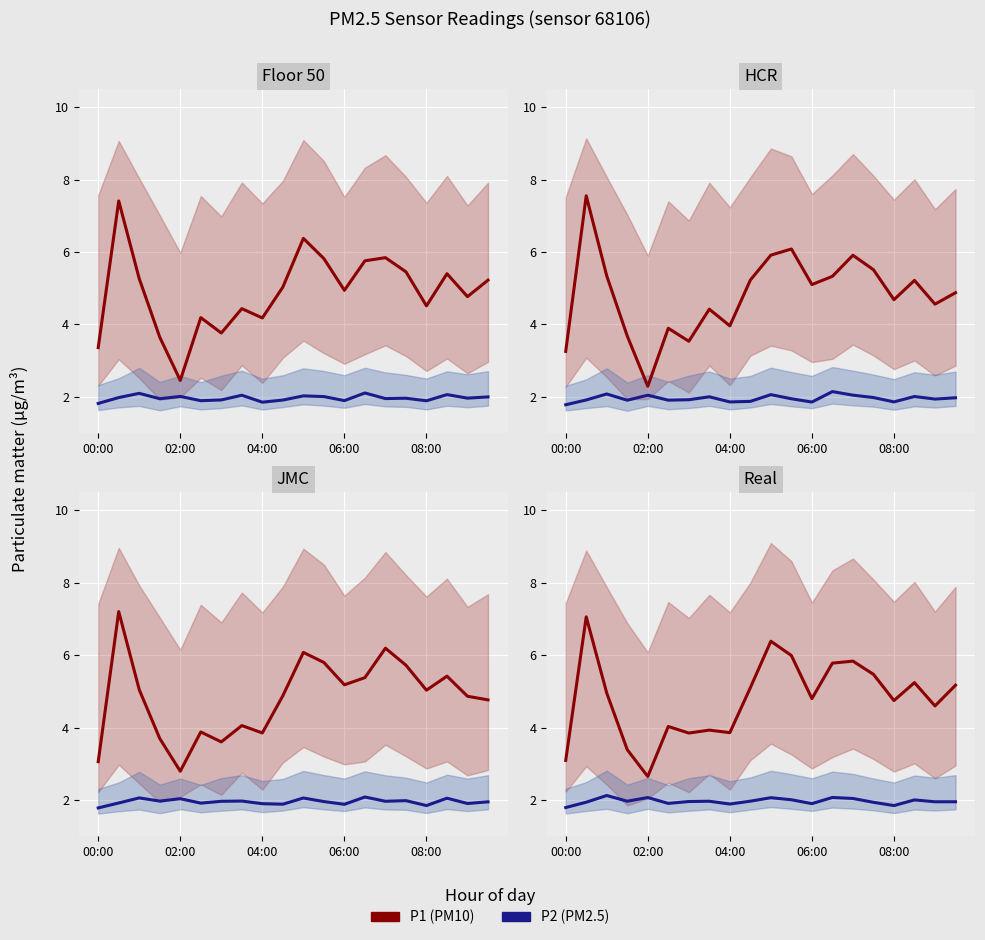

Count the number of categories in the chart.

20